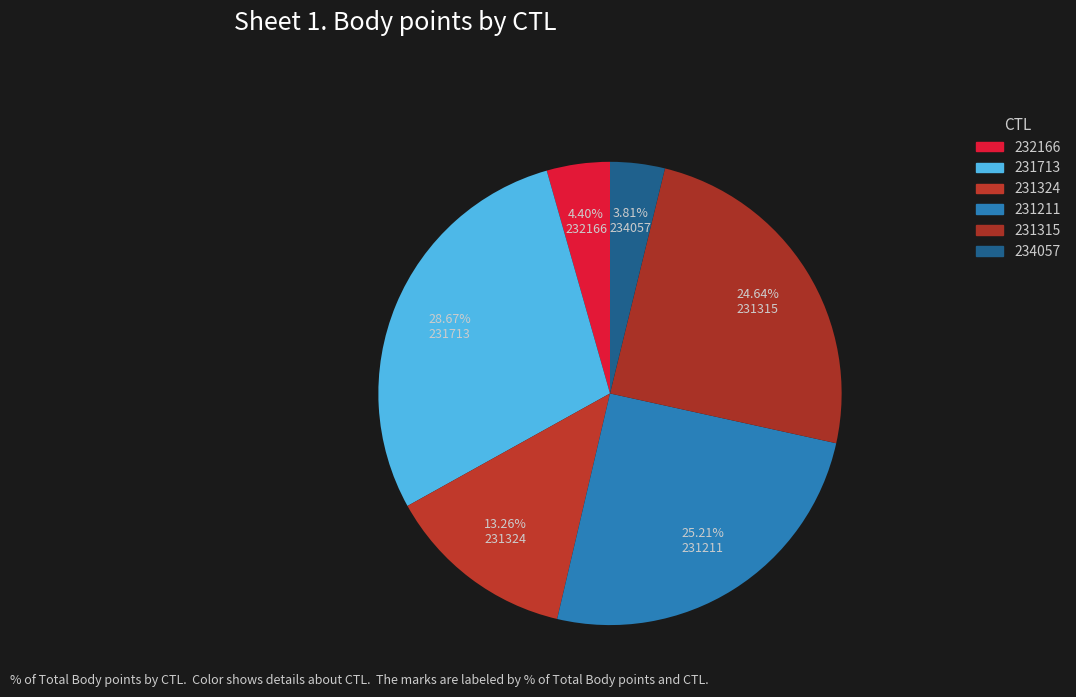

Does 231713 account for over 50% of the chart?

No